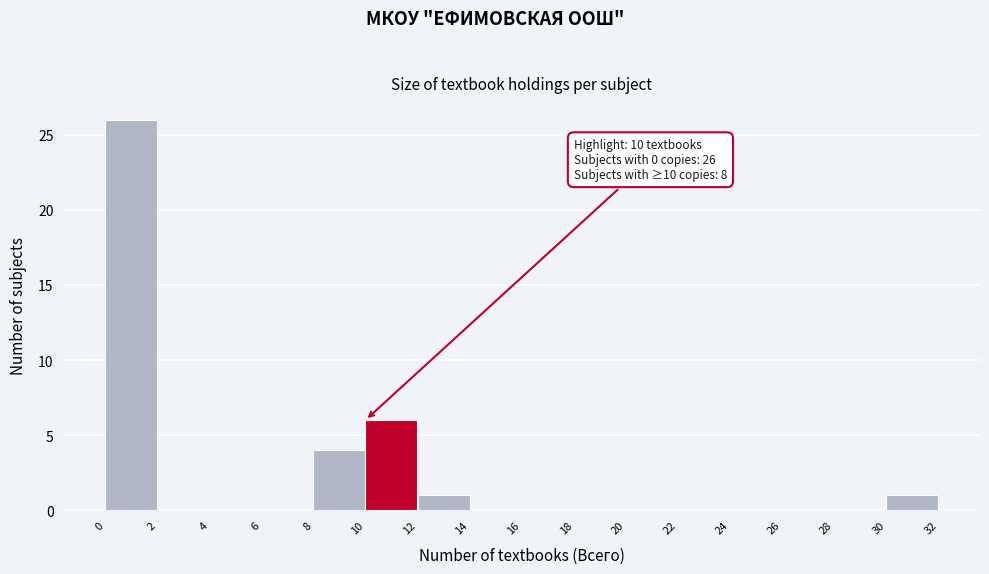

Which range on the x-axis has the tallest bar?

0 to 2